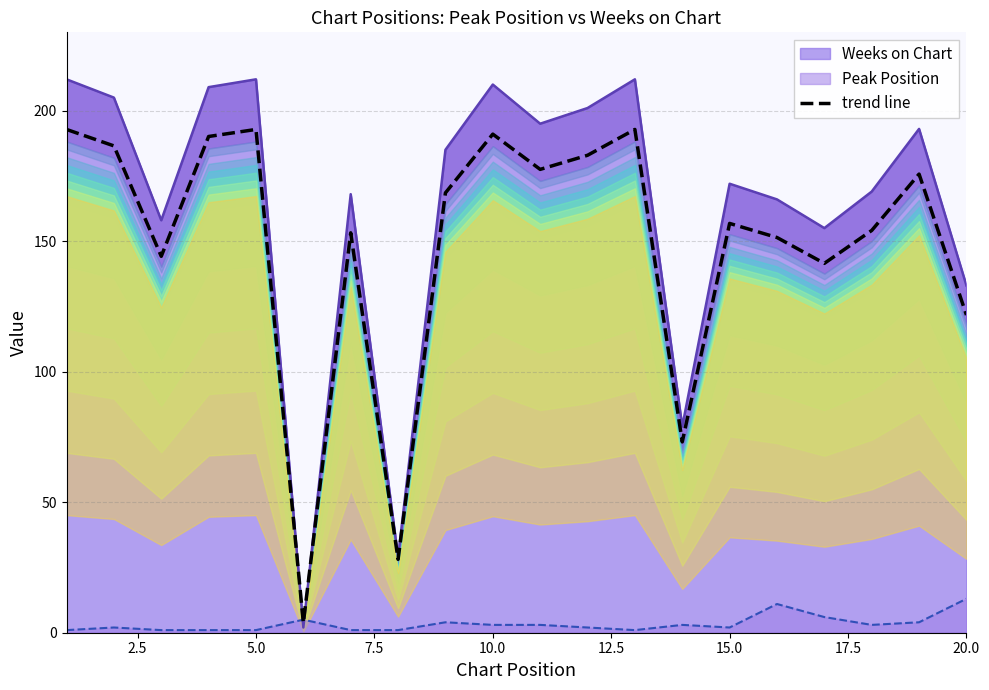

What is the value of the 1st point from the left?

192.8